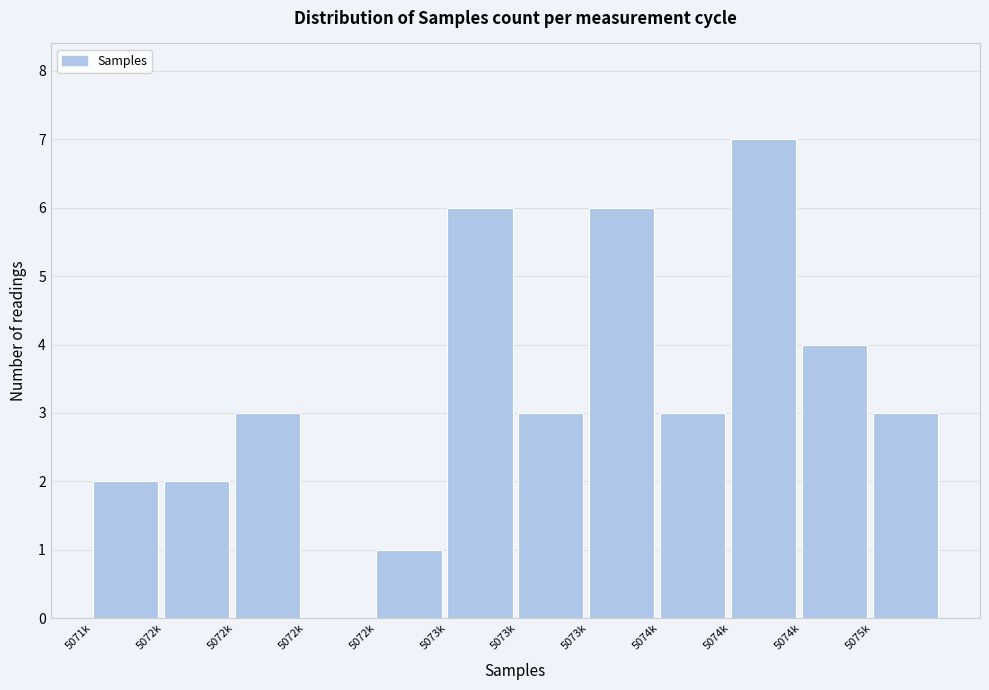

Are the bars horizontal?

No